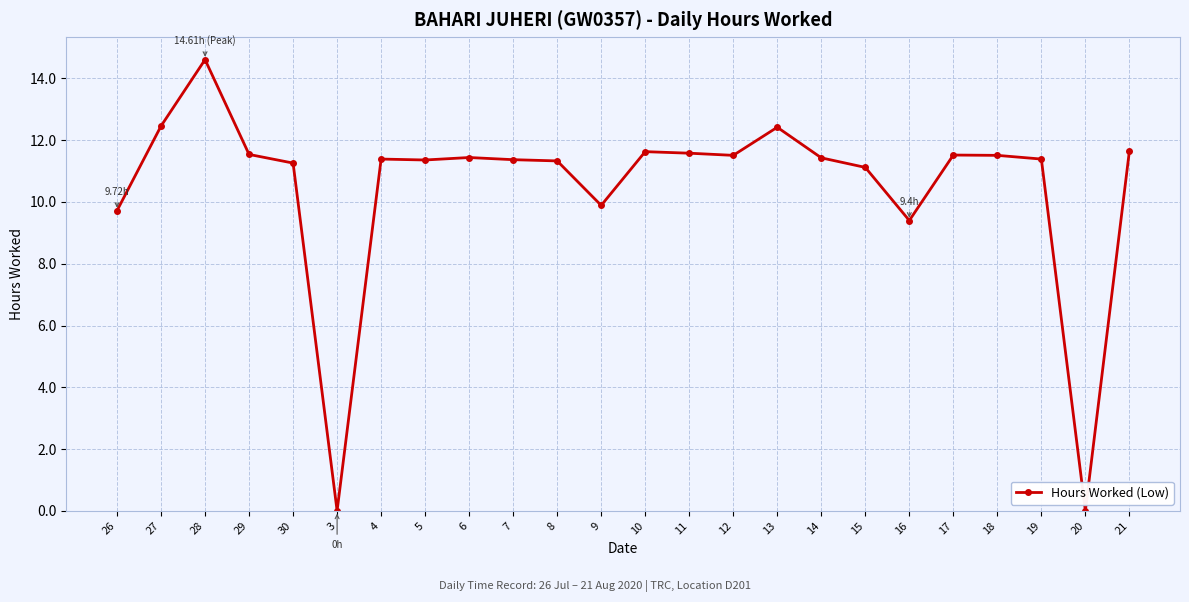

What is the difference between the maximum and minimum values?

14.6